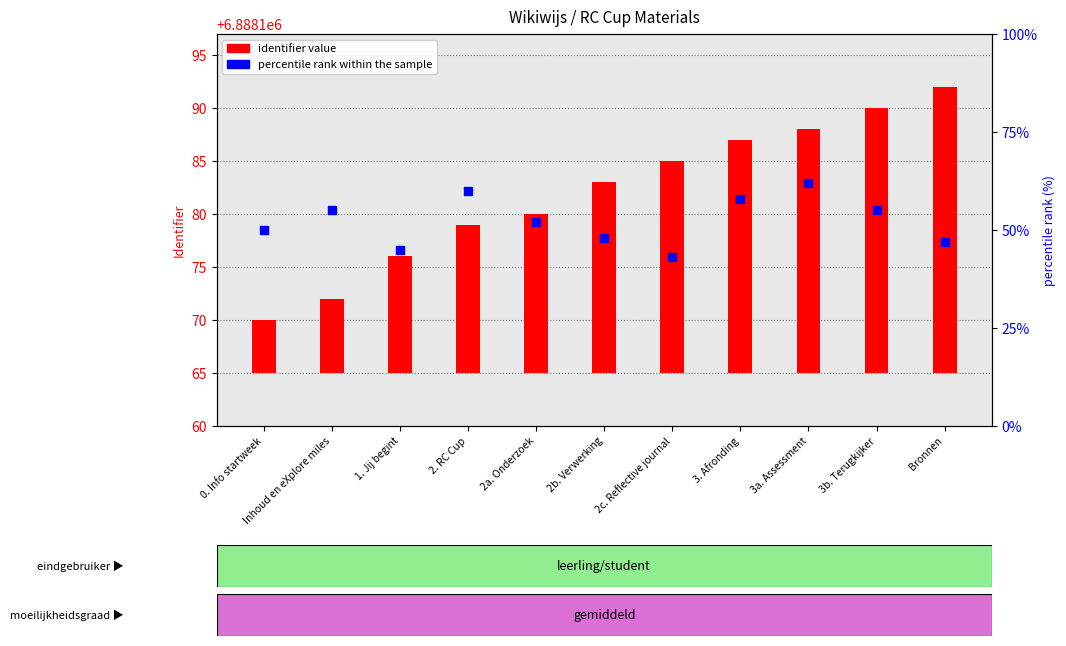

What are all the series names shown in the legend?

identifier value, percentile rank within the sample